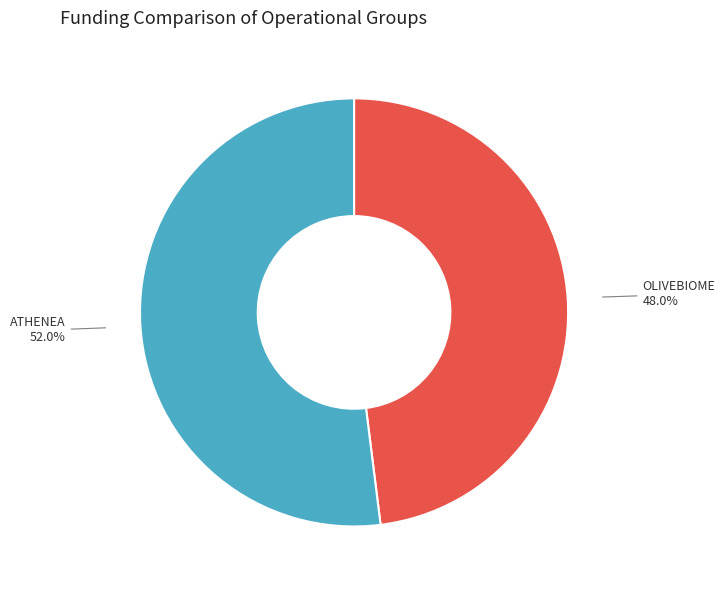

To the nearest percent, what percentage of the pie is OLIVEBIOME?

48%